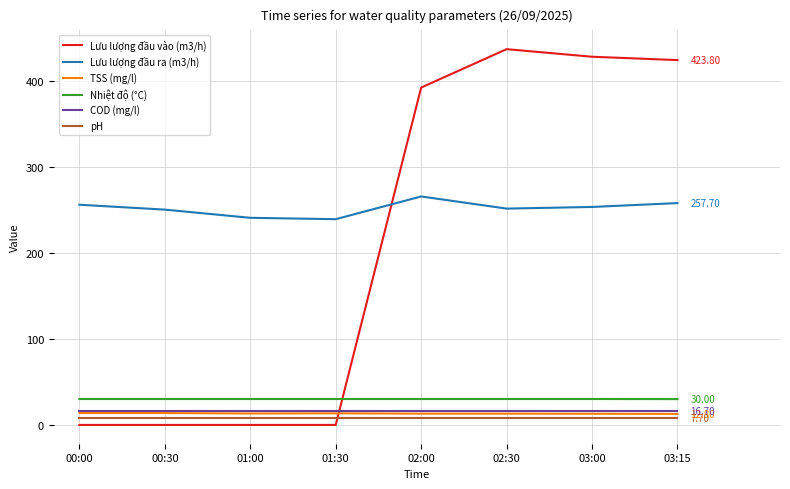

What is the difference between the maximum and minimum values in the TSS (mg/l) series?

1.0